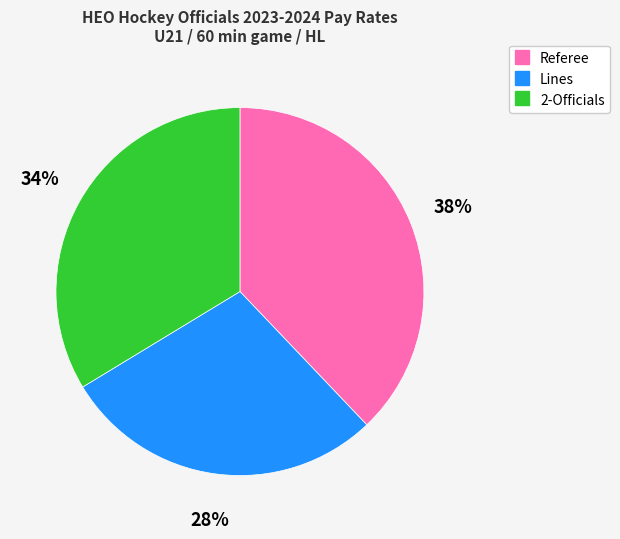

Is there a majority slice in this chart?

No